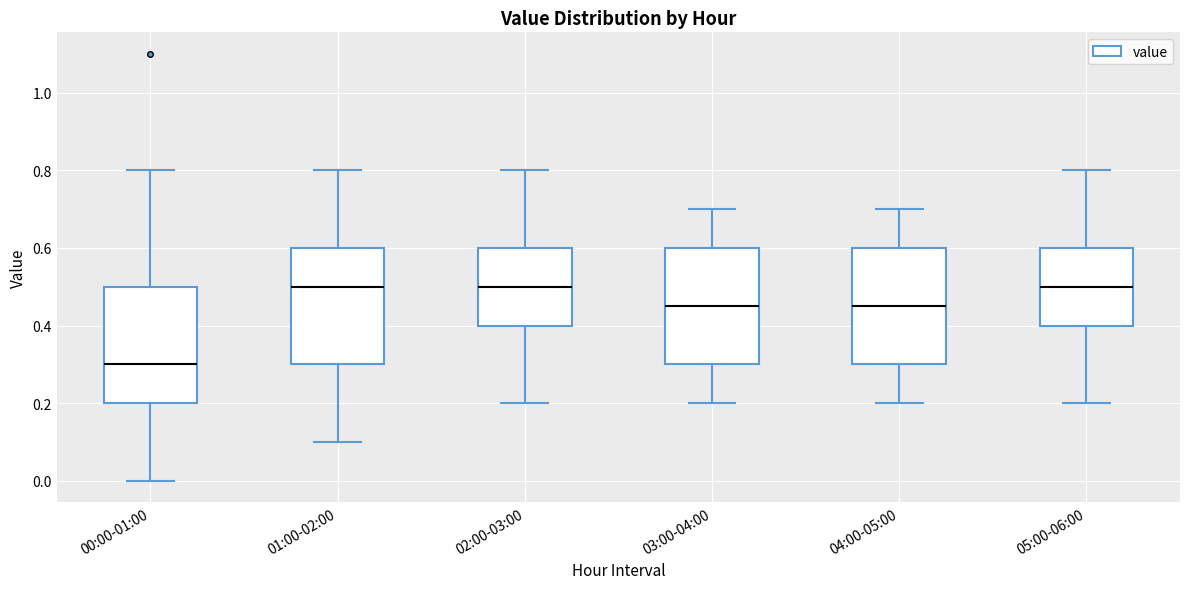

Reading left to right, transcribe this box plot: for each box, give where its median line is, the range the box spans, and where its two whiskers end, as read against the y-axis. The values are not printed on the chart, so give them approximately, as read against the axis.

00:00-01:00: median 0.30, box 0.20 to 0.50, whiskers 0.00 to 0.80
01:00-02:00: median 0.50, box 0.30 to 0.60, whiskers 0.10 to 0.80
02:00-03:00: median 0.50, box 0.40 to 0.60, whiskers 0.20 to 0.80
03:00-04:00: median 0.46, box 0.30 to 0.60, whiskers 0.20 to 0.70
04:00-05:00: median 0.46, box 0.30 to 0.60, whiskers 0.20 to 0.70
05:00-06:00: median 0.50, box 0.40 to 0.60, whiskers 0.20 to 0.80